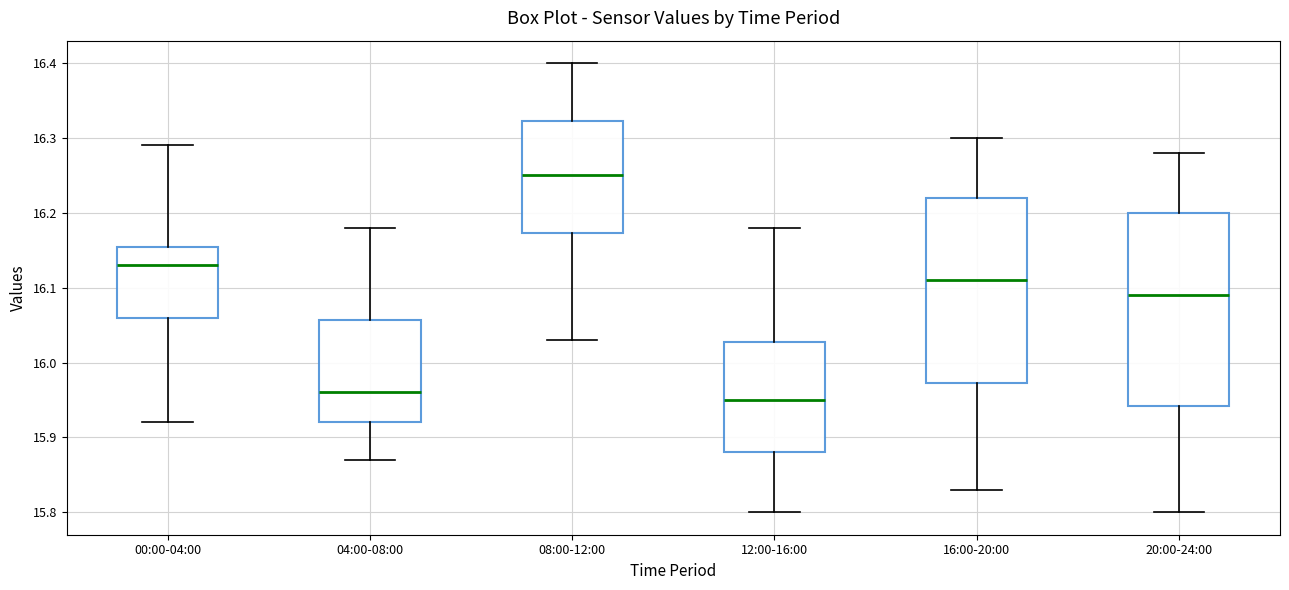

Reading left to right, transcribe this box plot: for each box, give where its median line is, the range the box spans, and where its two whiskers end, as read against the y-axis. The values are not printed on the chart, so give them approximately, as read against the axis.

00:00-04:00: median 16.13, box 16.06 to 16.16, whiskers 15.92 to 16.29
04:00-08:00: median 15.96, box 15.92 to 16.06, whiskers 15.87 to 16.18
08:00-12:00: median 16.25, box 16.17 to 16.32, whiskers 16.03 to 16.40
12:00-16:00: median 15.95, box 15.88 to 16.03, whiskers 15.80 to 16.18
16:00-20:00: median 16.11, box 15.97 to 16.22, whiskers 15.83 to 16.30
20:00-24:00: median 16.09, box 15.94 to 16.20, whiskers 15.80 to 16.28